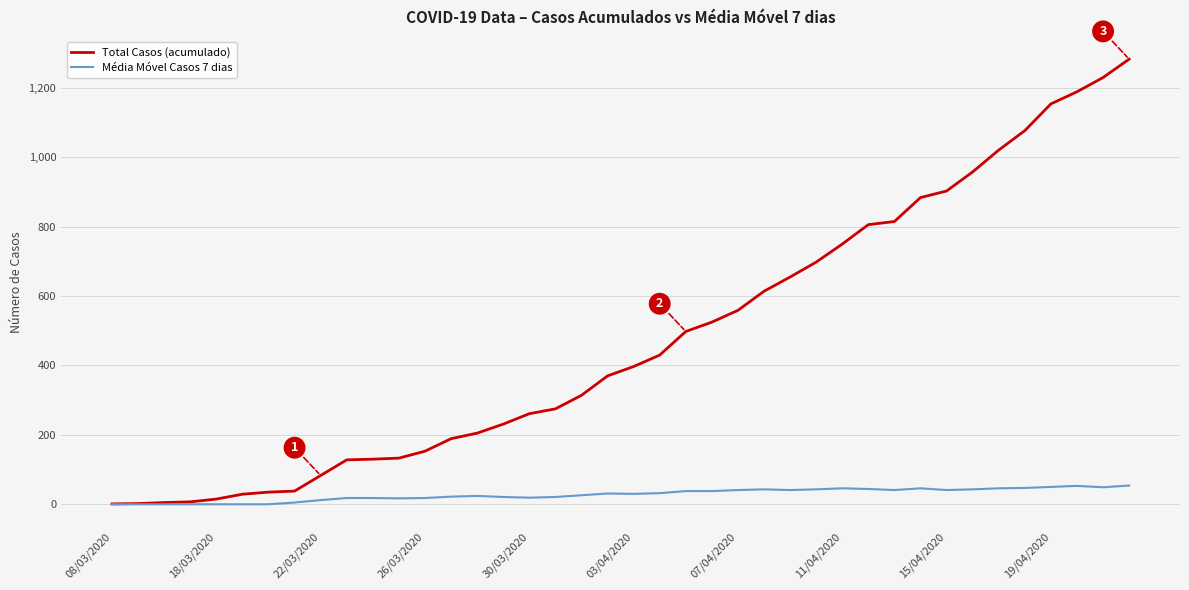

What is the maximum value for Total Casos (acumulado)?

1283